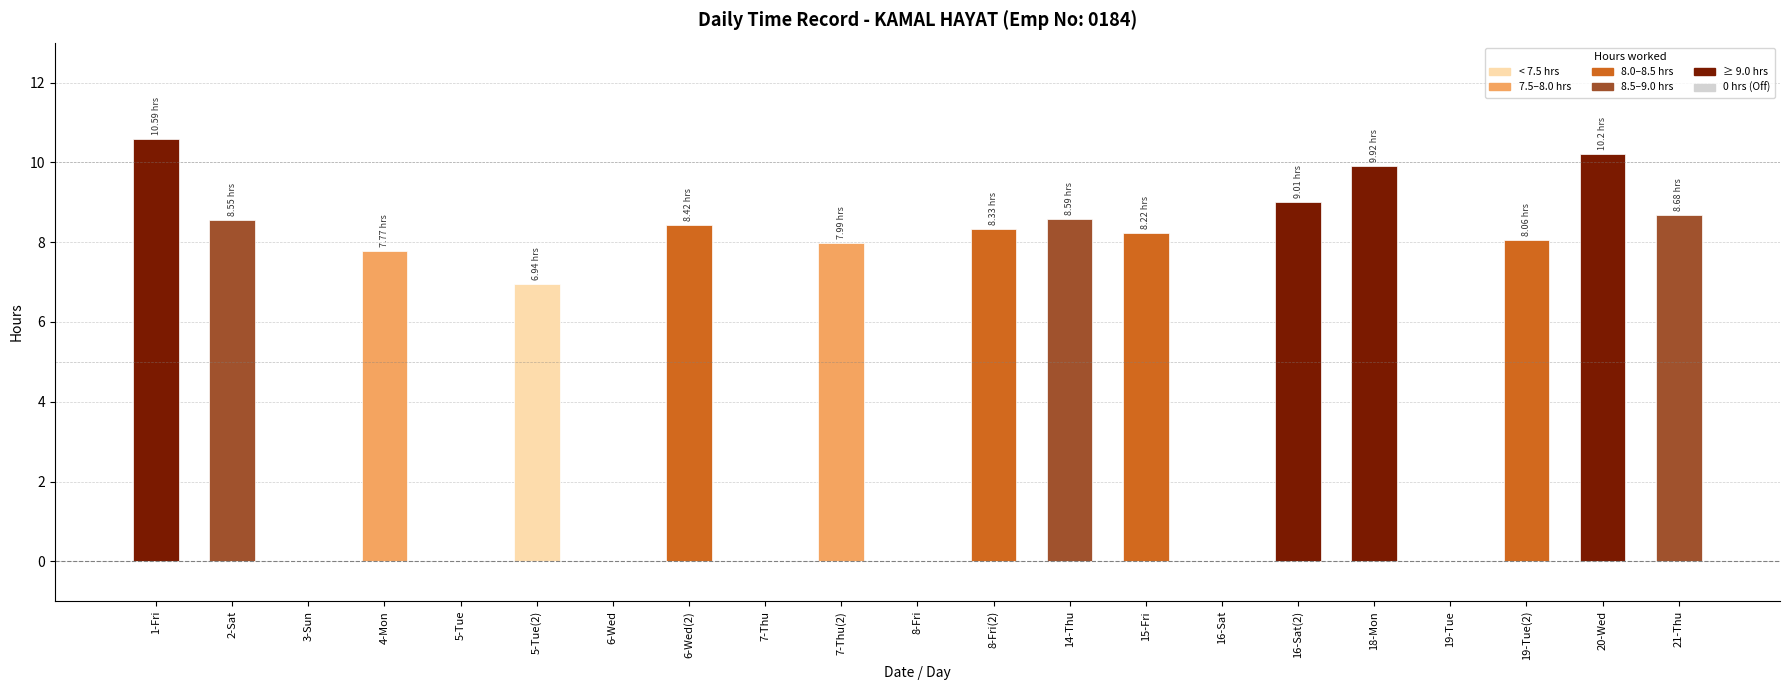

The chart shows a value of 8.3 at 8-Fri(2). True or false?

True